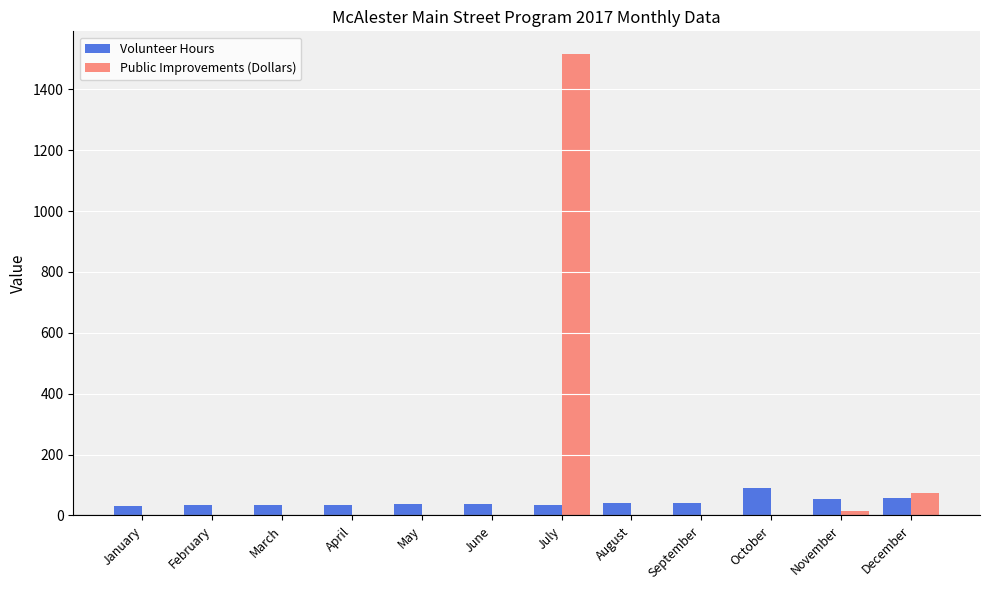

At which category is the sum across all series the highest?

July